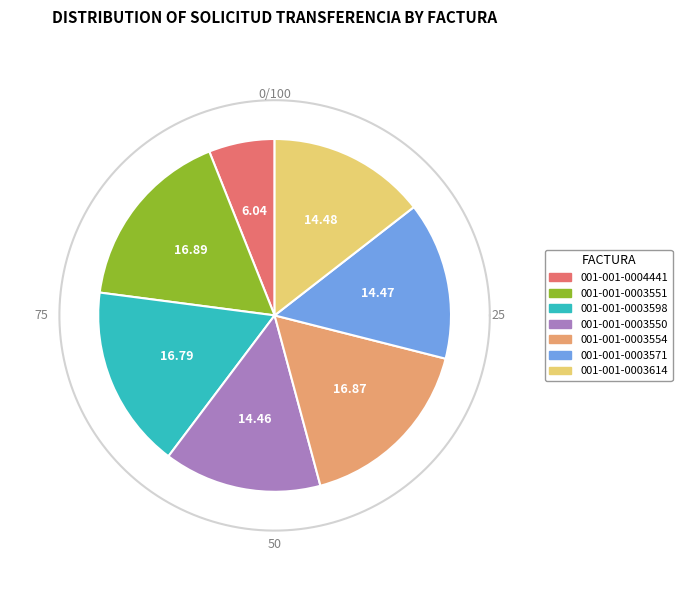

To the nearest percent, what is the combined percentage of 001-001-0003551 and 001-001-0003554?

34%